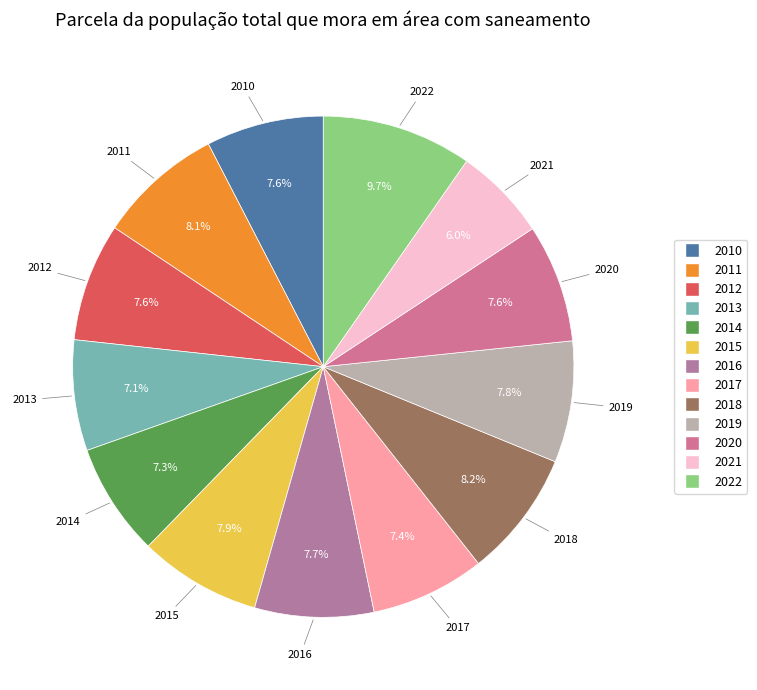

Is 2013 the majority of the pie?

No